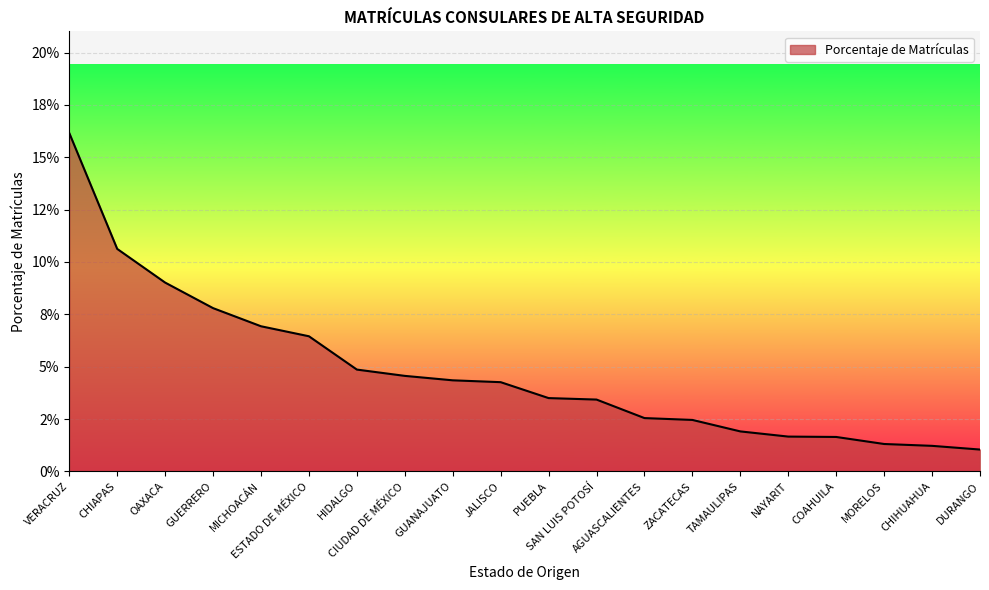

Is it true that the value at GUANAJUATO is 0.1?

False